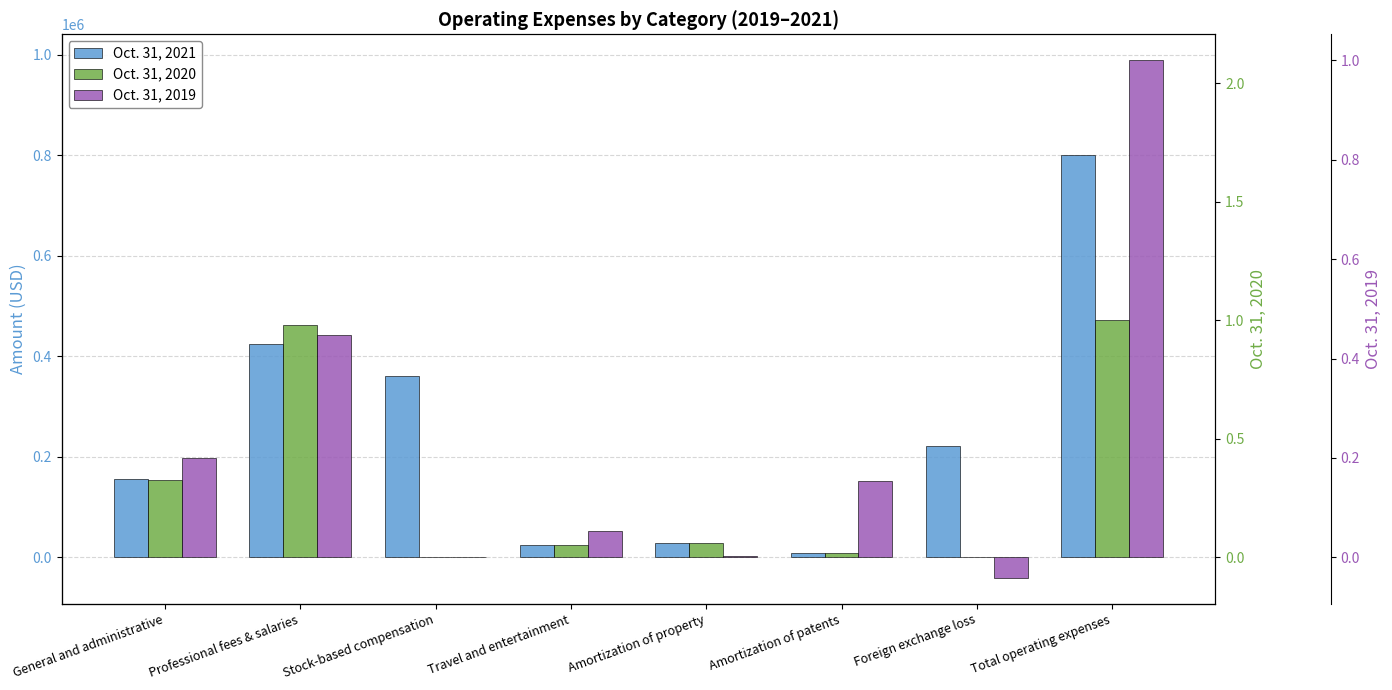

How many data points does each series have?

8